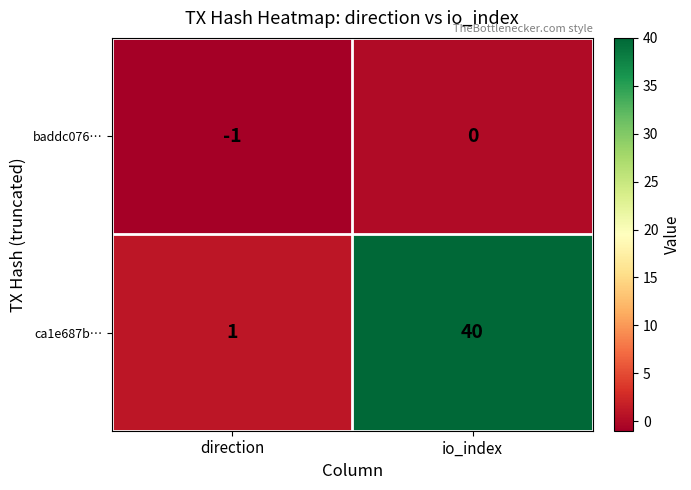

What is the difference between the ca1e687b… values at direction and io_index?

39